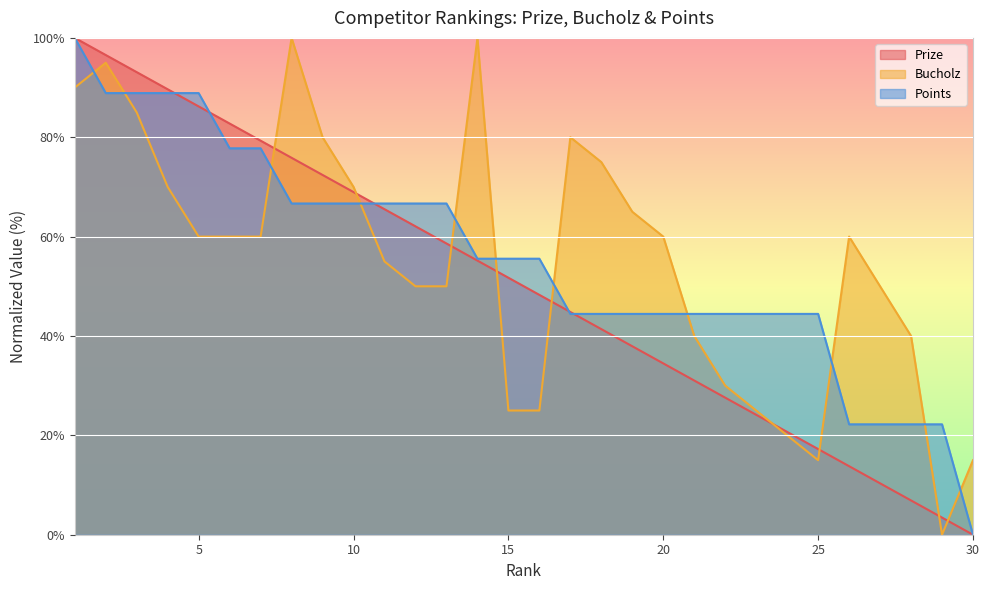

Reading right to left, transcribe all the data shown in this chart.

Prize: 30=0.0	29=3.4	28=6.9	27=10.3	26=13.8	25=17.2	24=20.7	23=24.1	22=27.6	21=31.0	20=34.5	19=37.9	18=41.4	17=44.8	16=48.3	15=51.7	14=55.2	13=58.6	12=62.1	11=65.5	10=69.0	9=72.4	8=75.9	7=79.3	6=82.8	5=86.2	4=89.7	3=93.1	2=96.6	1=100.0
Bucholz: 30=15.0	29=0.0	28=40.0	27=50.0	26=60.0	25=15.0	24=20.0	23=25.0	22=30.0	21=40.0	20=60.0	19=65.0	18=75.0	17=80.0	16=25.0	15=25.0	14=100.0	13=50.0	12=50.0	11=55.0	10=70.0	9=80.0	8=100.0	7=60.0	6=60.0	5=60.0	4=70.0	3=85.0	2=95.0	1=90.0
Points: 30=0.0	29=22.2	28=22.2	27=22.2	26=22.2	25=44.4	24=44.4	23=44.4	22=44.4	21=44.4	20=44.4	19=44.4	18=44.4	17=44.4	16=55.6	15=55.6	14=55.6	13=66.7	12=66.7	11=66.7	10=66.7	9=66.7	8=66.7	7=77.8	6=77.8	5=88.9	4=88.9	3=88.9	2=88.9	1=100.0